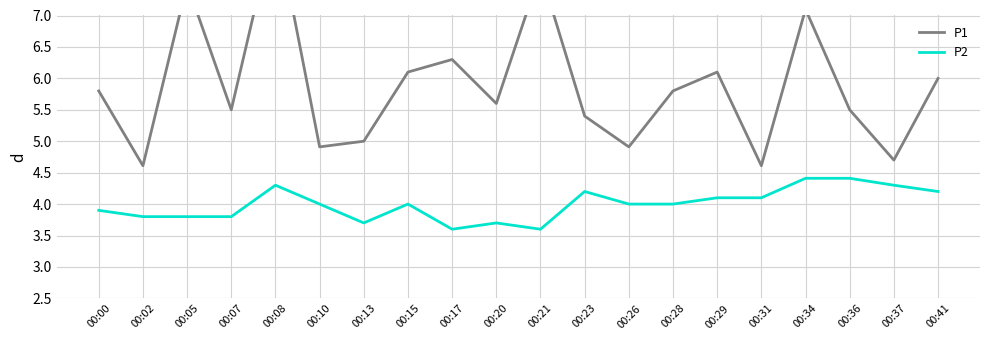

Is it true that P1 equals 7.5 at 00:05?

True